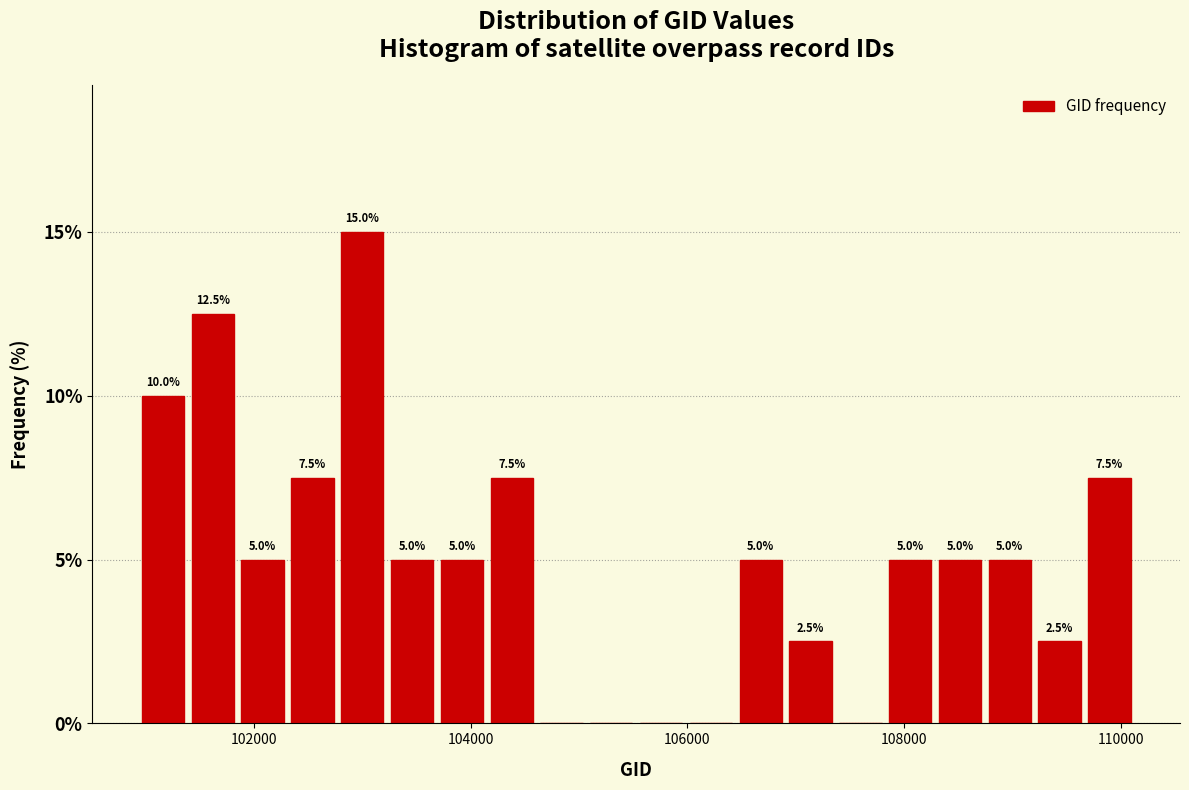

Around what value on the x-axis is the tallest bar? Give the approximate position of its centre, as read against the axis.

103000